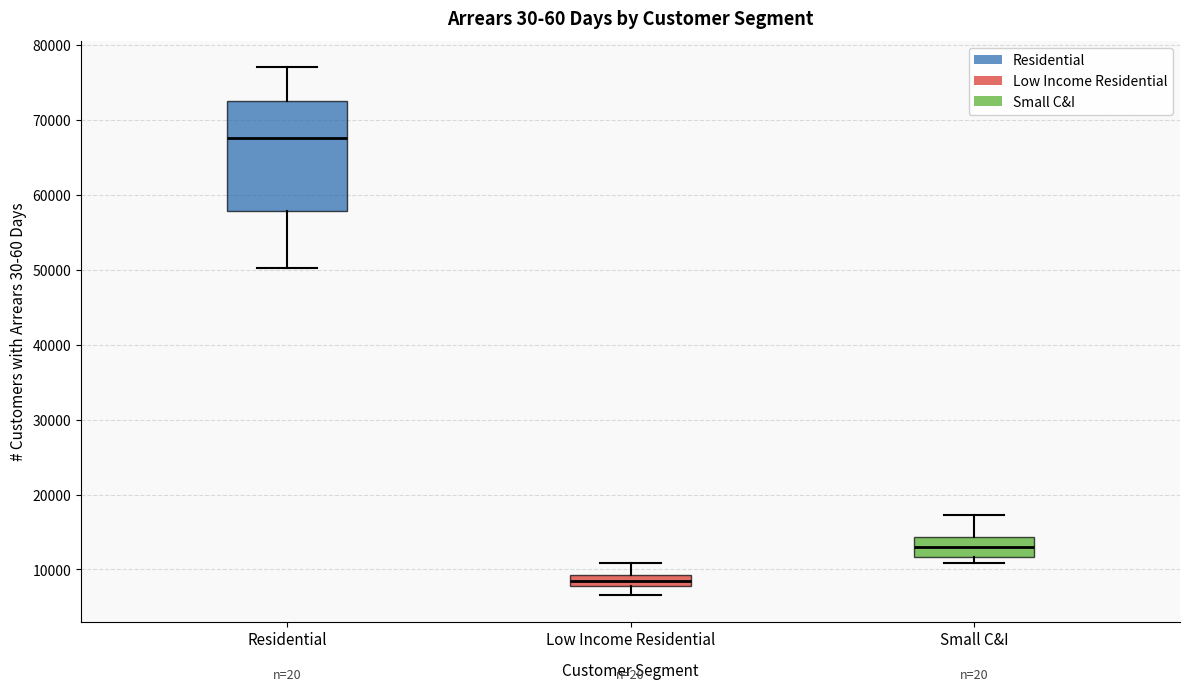

Reading left to right, read every box against the y-axis: the position of its median line, the range the box covers, and the ends of its whiskers. The values are not printed on the chart, so give them approximately, as read against the axis.

Residential: median 68000, box 58000 to 72000, whiskers 50000 to 77000
Low Income Residential: median 8000 (inside the box), box 8000 to 9000, whiskers 7000 to 11000
Small C&I: median 13000, box 12000 to 14000, whiskers 11000 to 17000